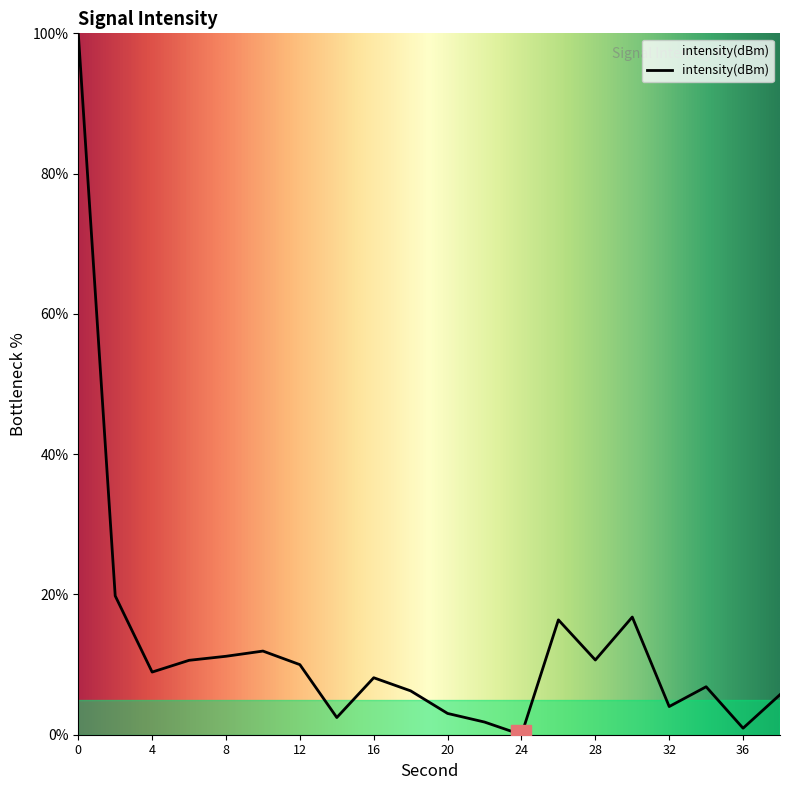

What is the difference between the maximum and minimum values?

100.0